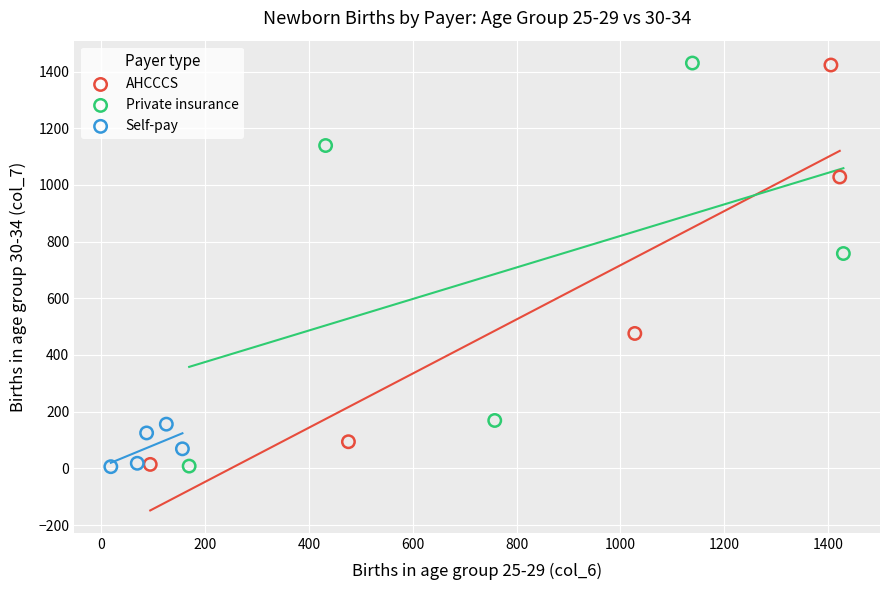

What are all the series names shown in the legend?

AHCCCS, Private insurance, Self-pay